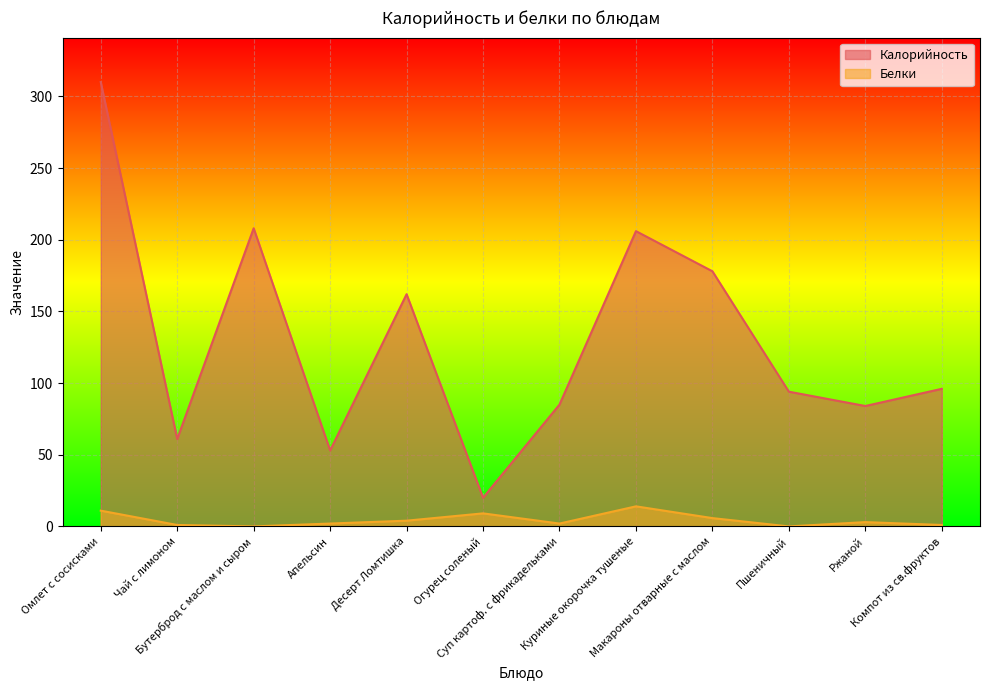

Is it true that Белки equals 4.0 at Огурец соленый?

False